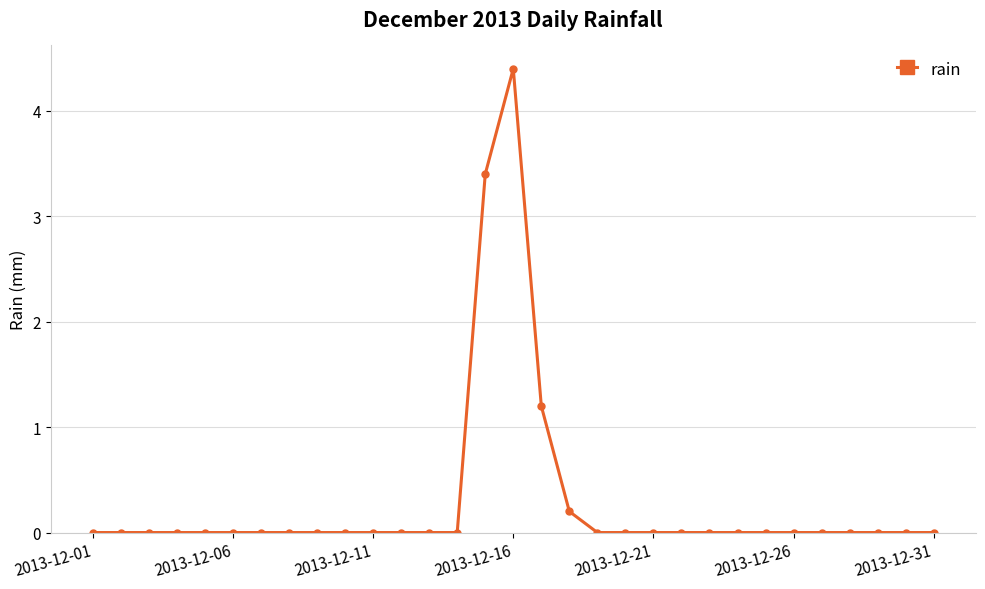

What is the sum of all values?

9.2